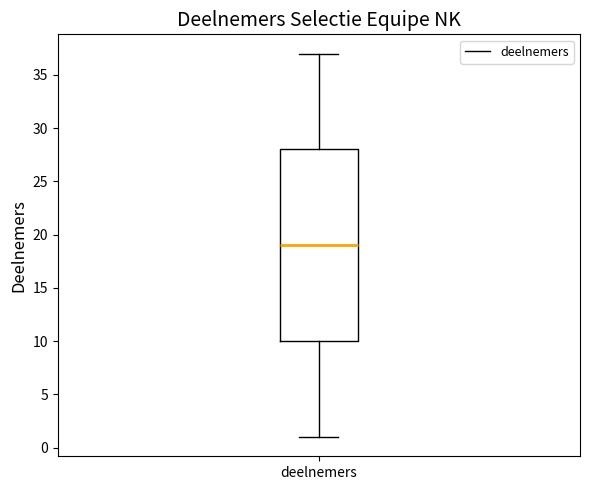

Read this box plot against the y-axis: the position of the median line, the range covered by the box, and the ends of both whiskers. The values are not printed on the chart, so give them approximately, as read against the axis.

median 19, box 10 to 28, whiskers 1 to 37